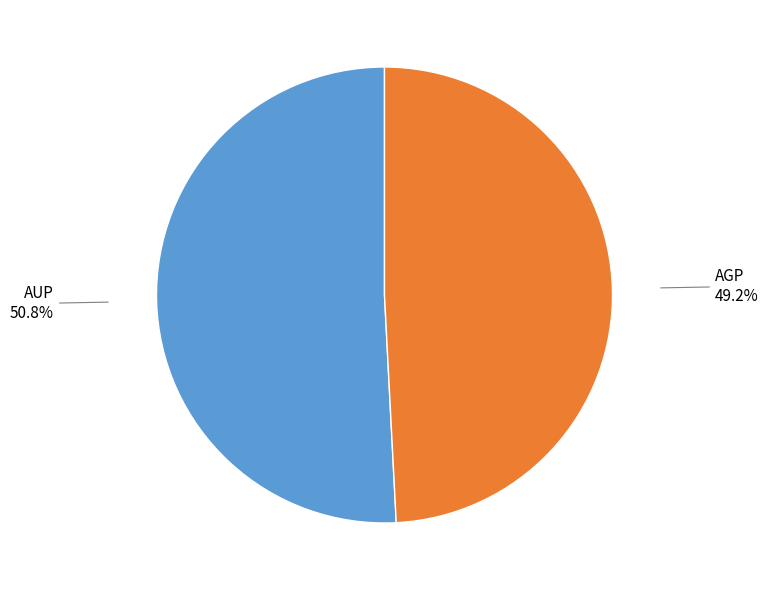

Is there a majority slice in this chart?

Yes